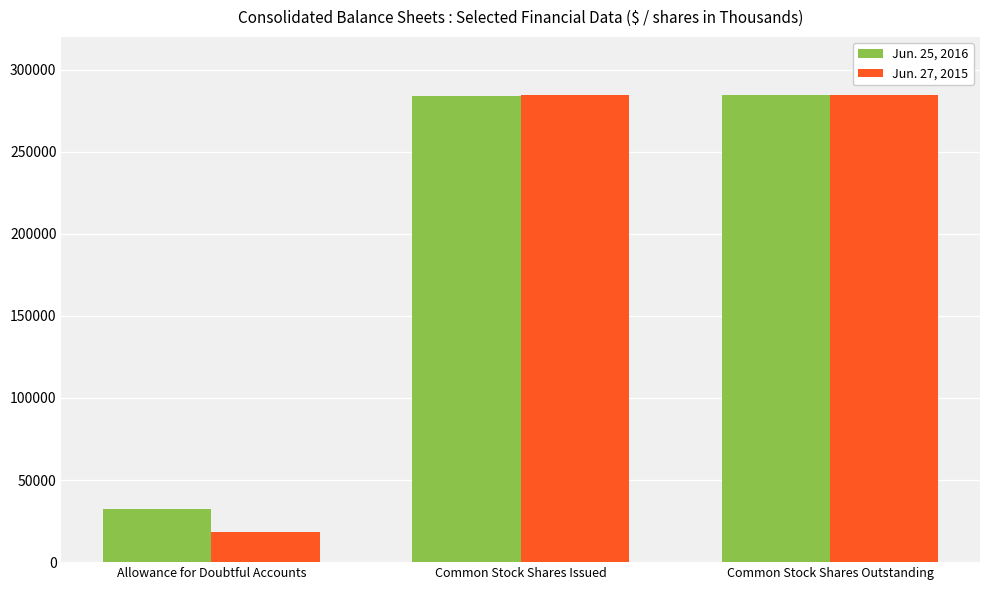

At how many categories does at least one series exceed 144485?

2